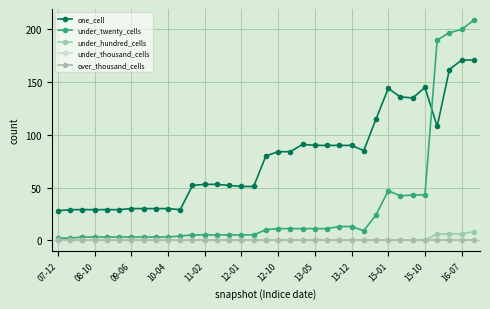

Where do one_cell and under_twenty_cells first cross each other?

30 and 31